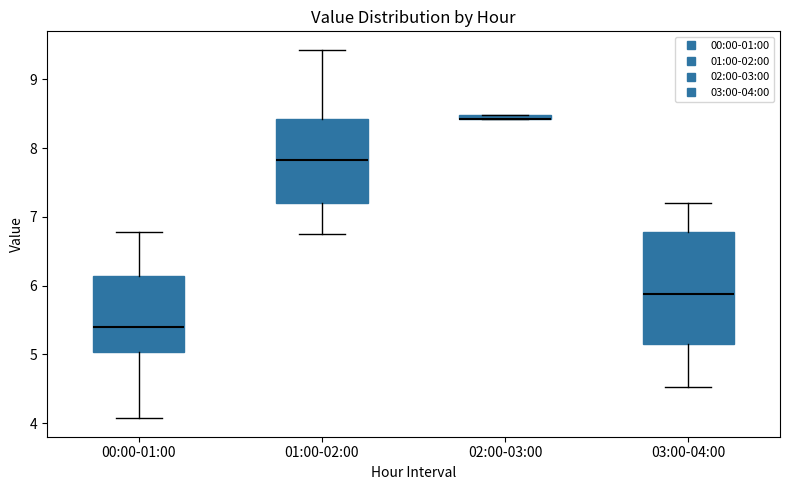

Where does the upper whisker of the box for 01:00-02:00 end on the y-axis? The values are not printed on the chart, so give them approximately, as read against the axis.

9.4